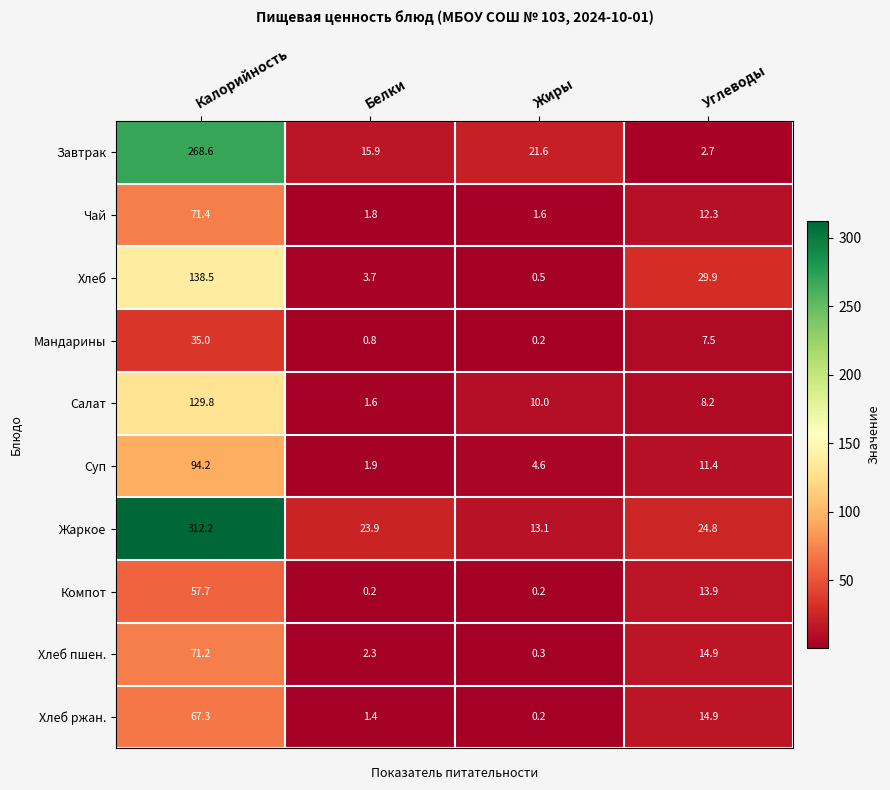

What value does the Салат series have at Белки?

1.6